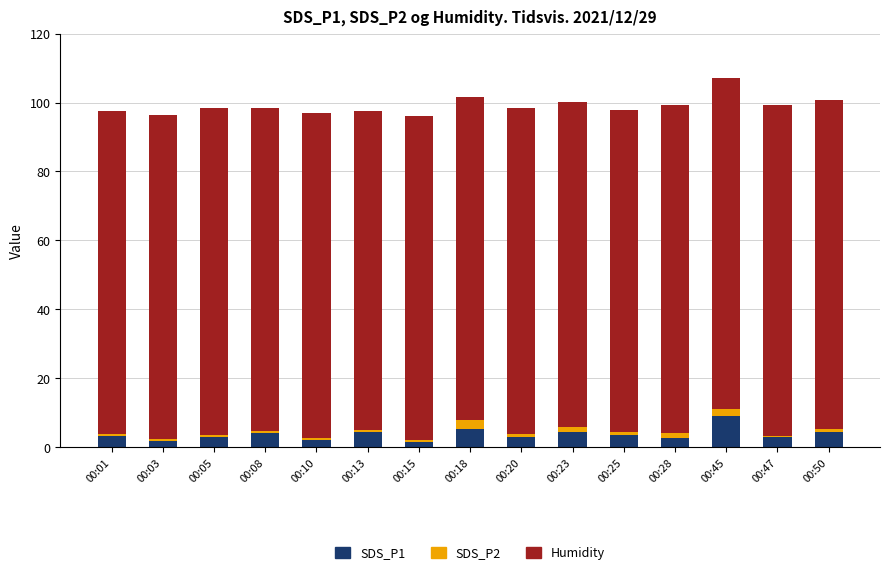

What is the maximum value for SDS_P1?

9.1